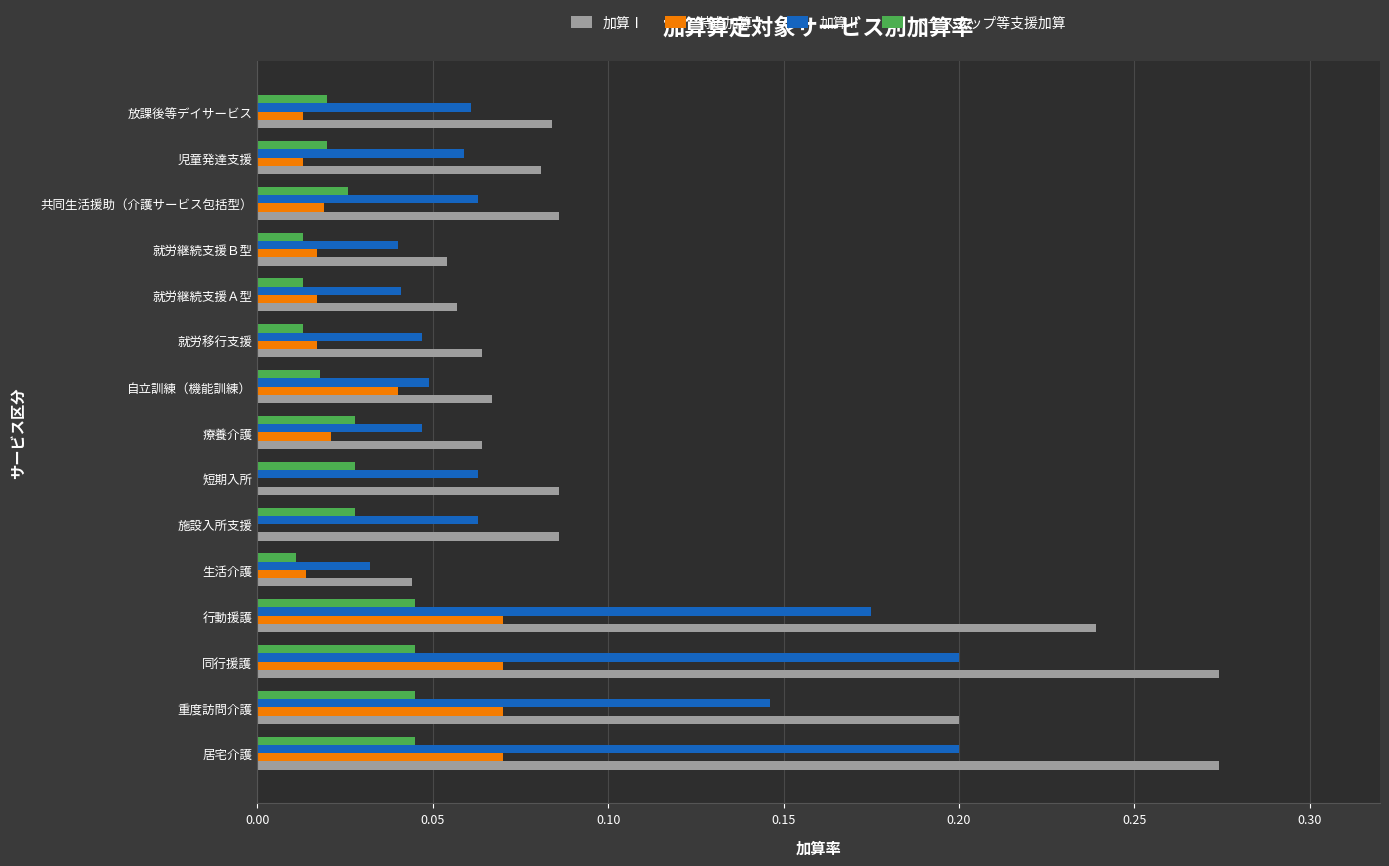

True or false: 加算Ⅰ has a value of 0.5 at 同行援護.

False